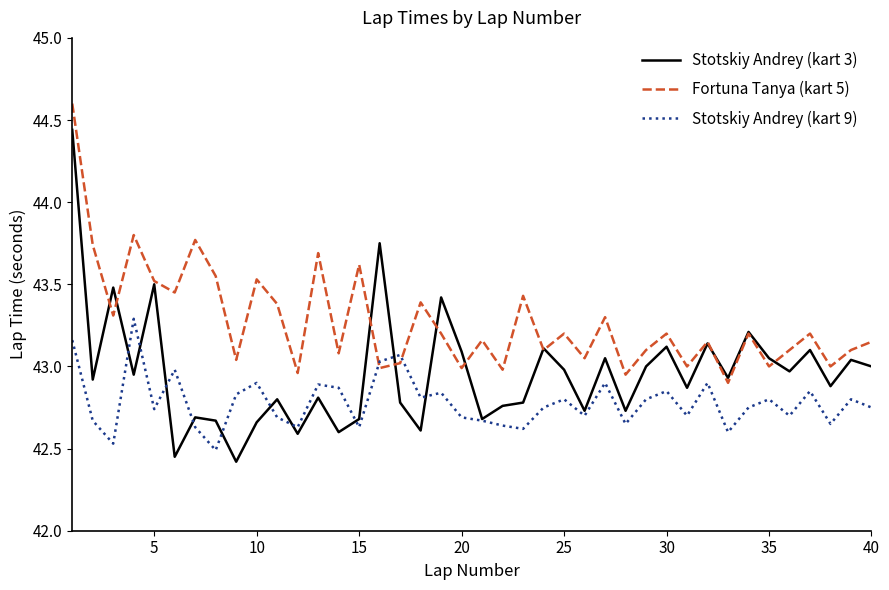

Which series ends up on top after the final intersection of Stotskiy Andrey (kart 9) and Stotskiy Andrey (kart 3)?

Stotskiy Andrey (kart 3)